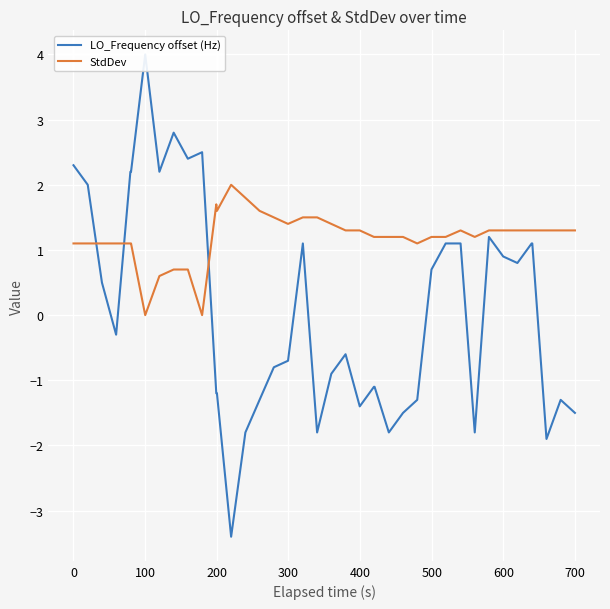

In LO_Frequency offset (Hz), how many points are higher than both neighbors (excluding endpoints)?

7